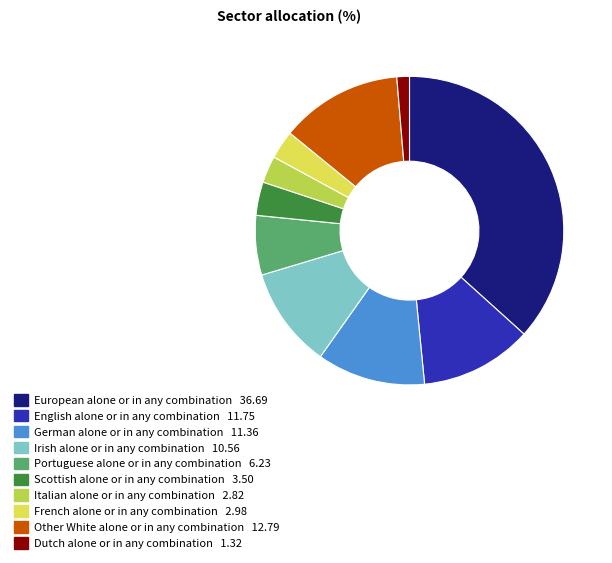

Is Dutch alone or in any combination the majority of the pie?

No